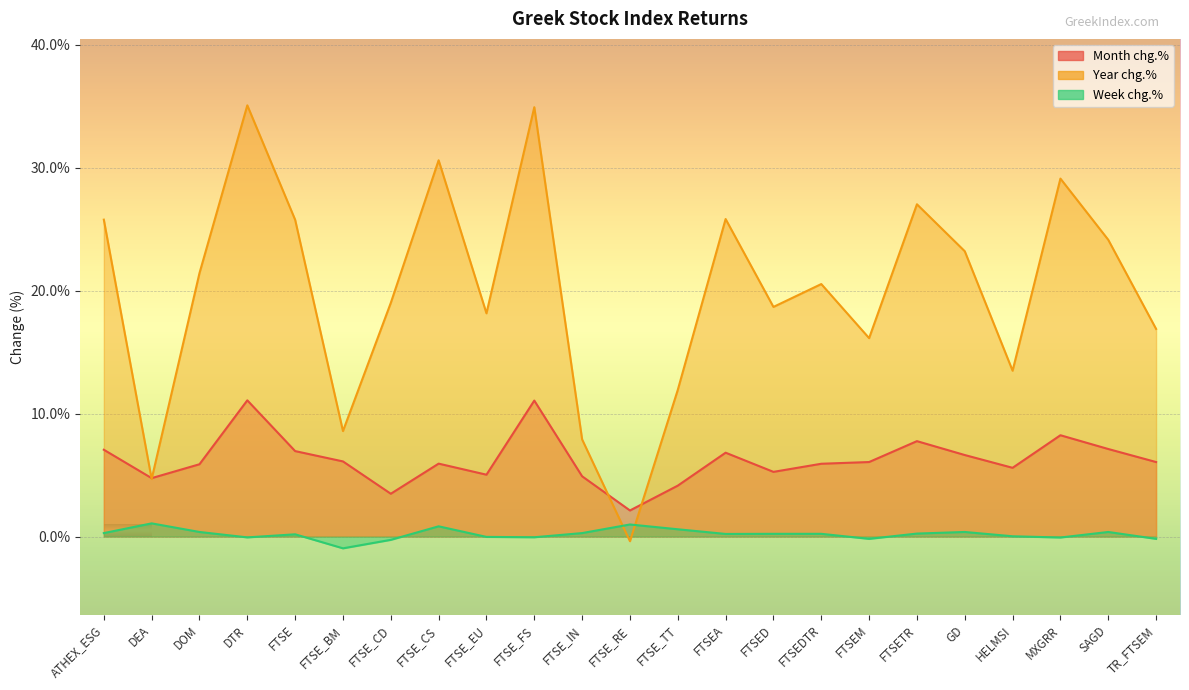

What is the approximate value of Month chg.% at DEA?

4.8